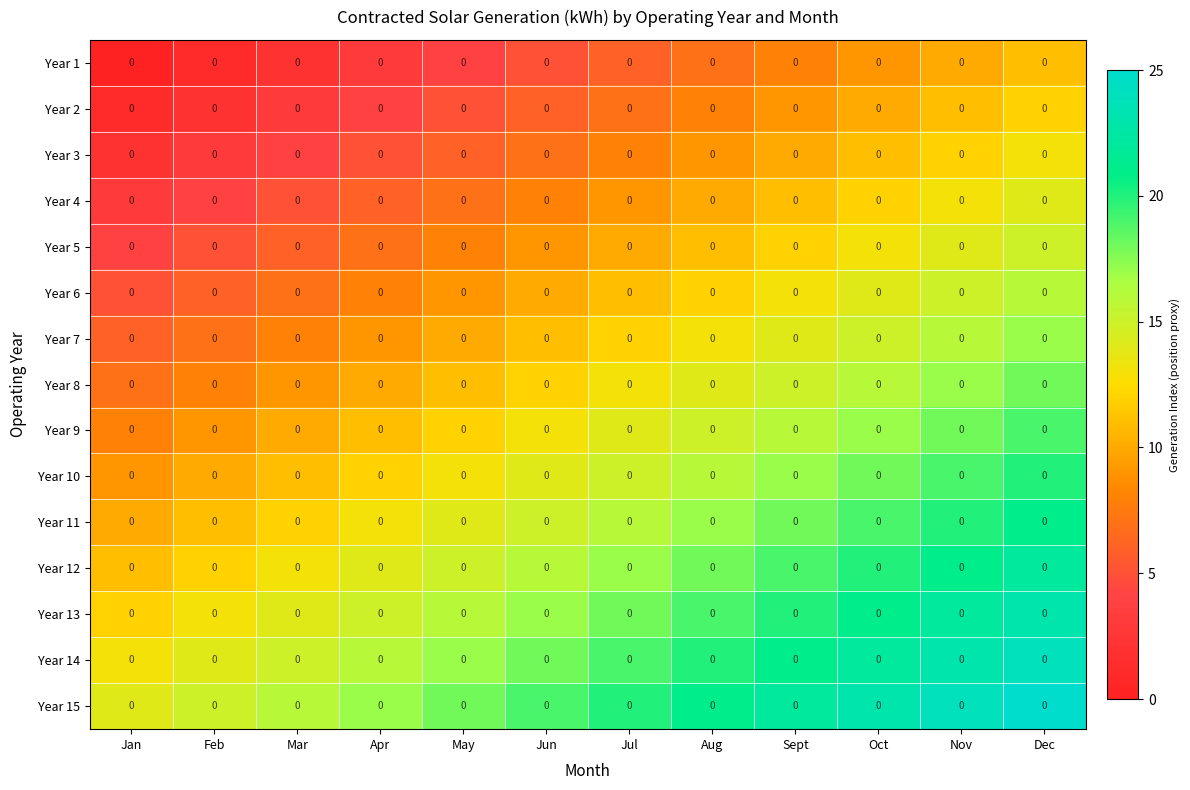

How many series are shown in this chart?

15